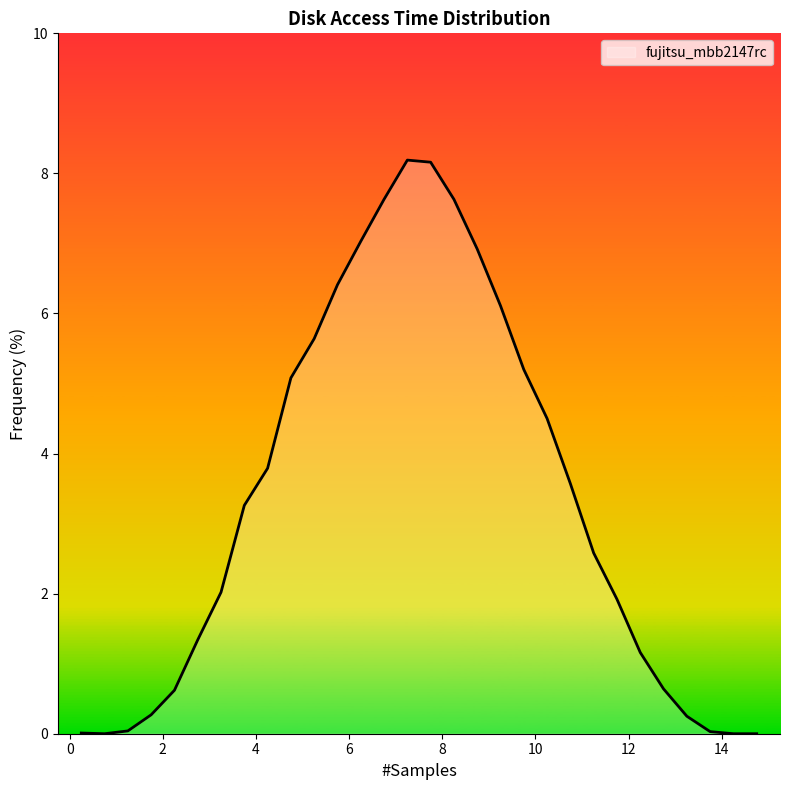

How many distinct data groups are displayed?

1